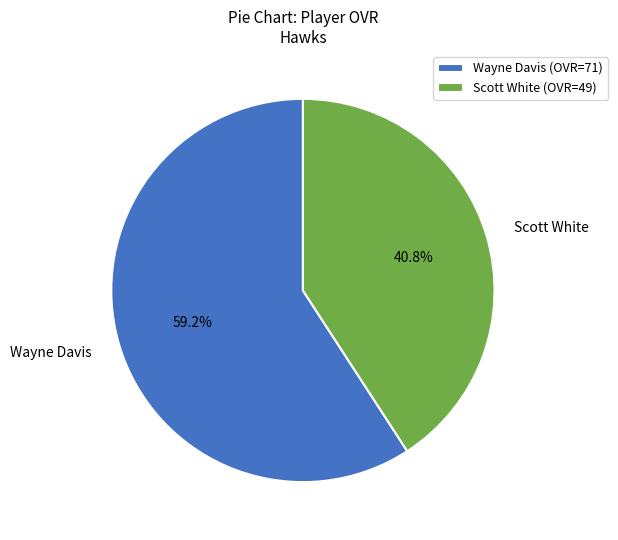

Which has a higher value, Scott White or Wayne Davis?

Wayne Davis